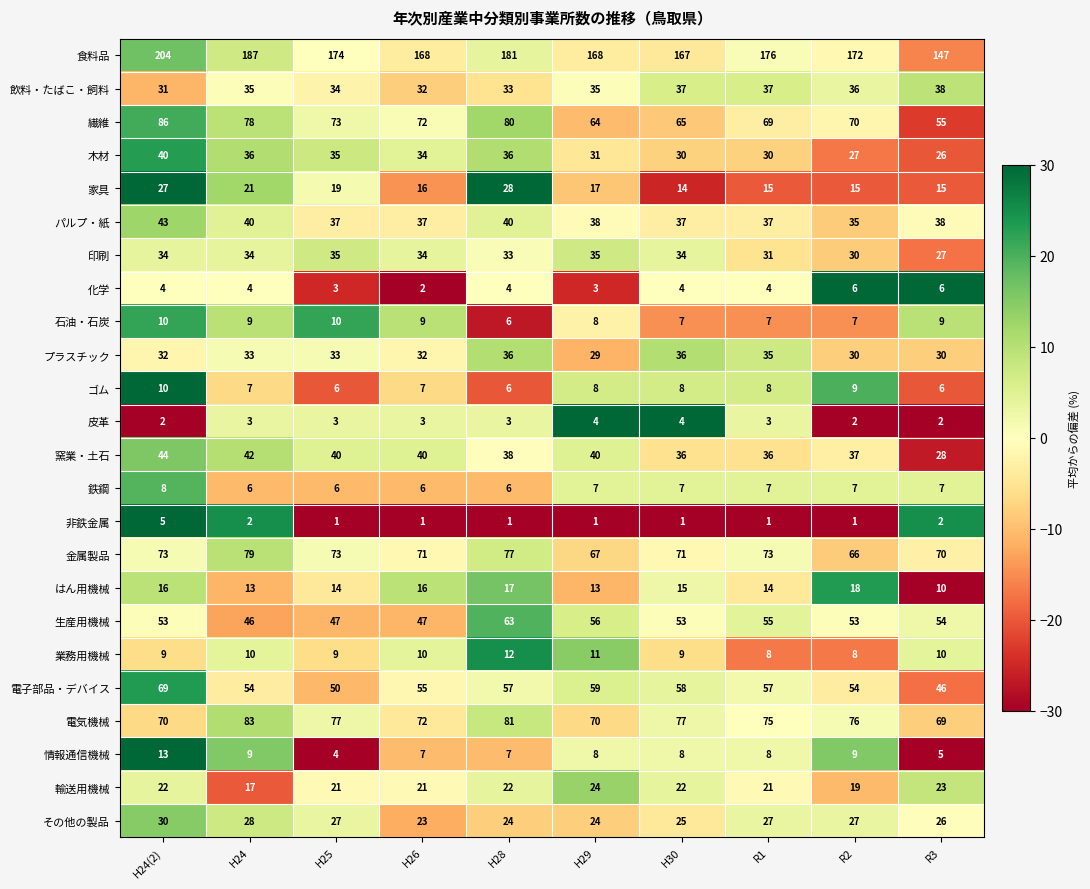

At which category is the sum across all series the highest?

H24(2)